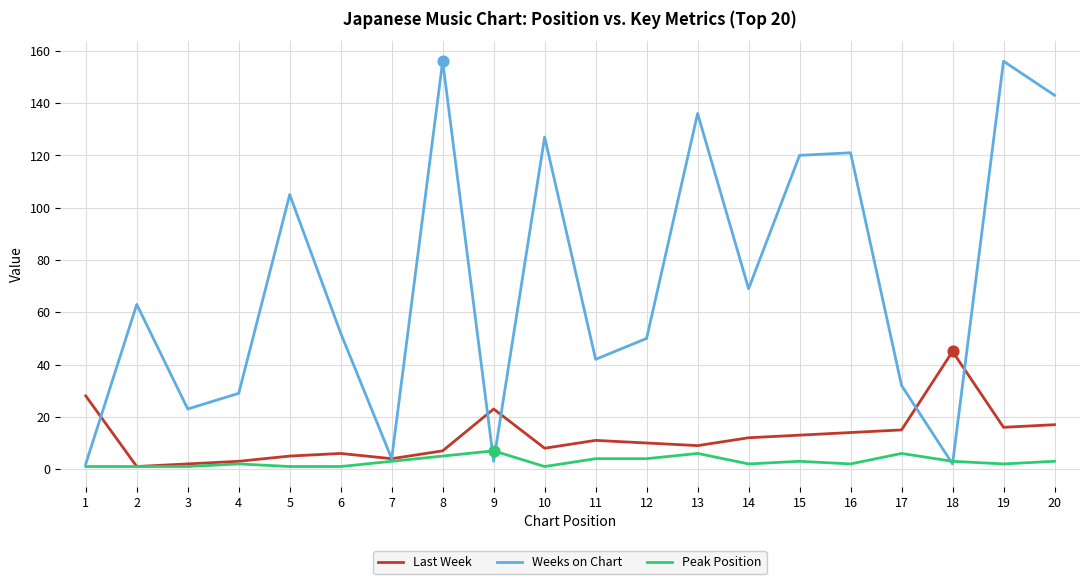

What is the total value across all series at 10?

136